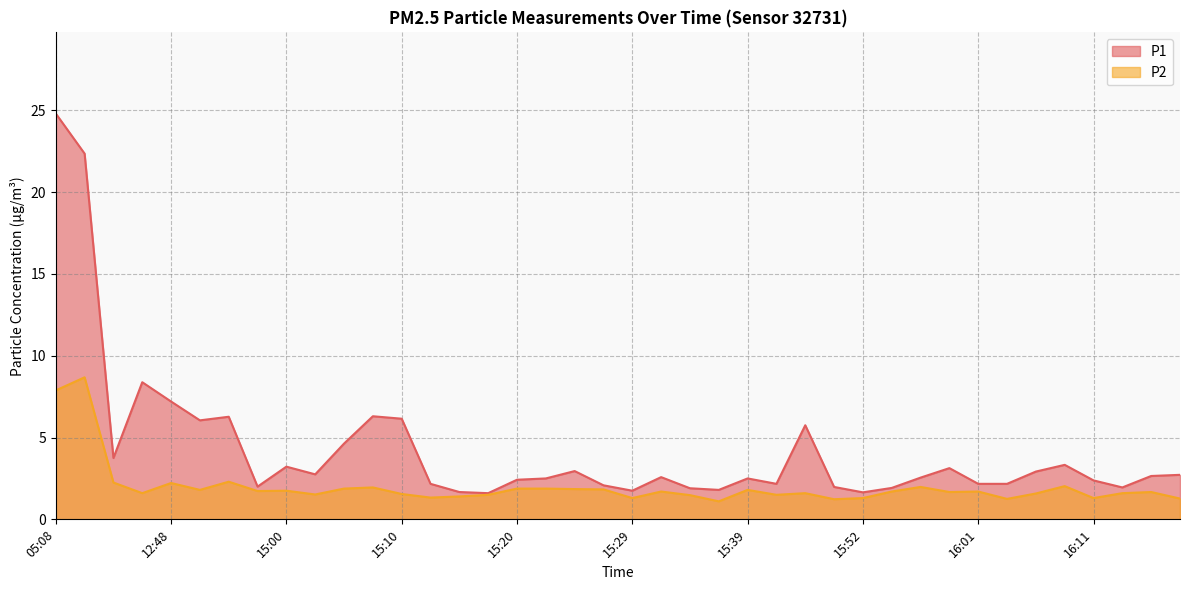

What is the average value of the P2 series?

2.0